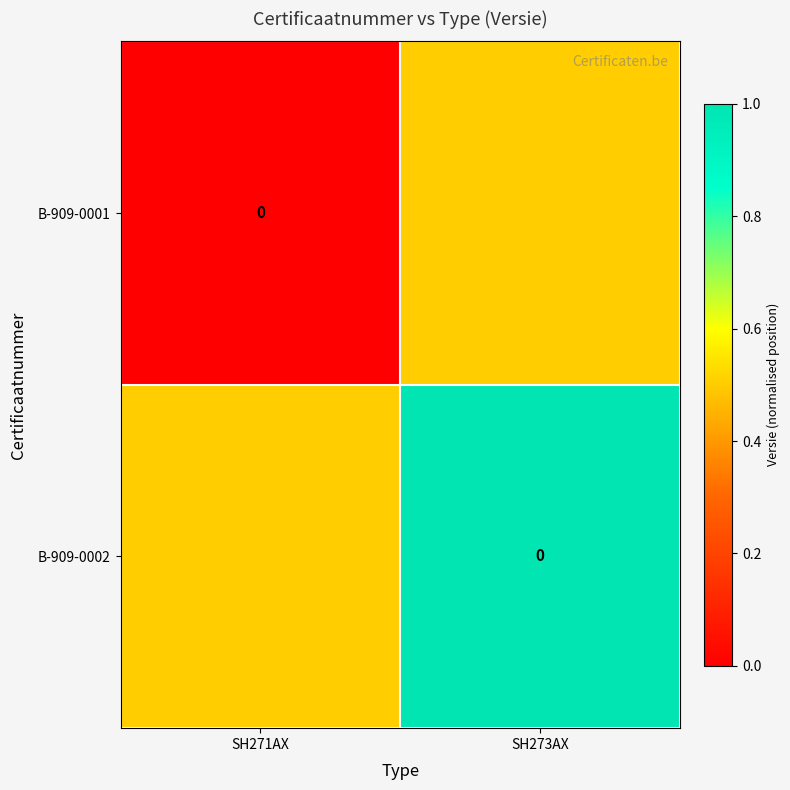

What is the highest value of the B-909-0002 series?

1.0